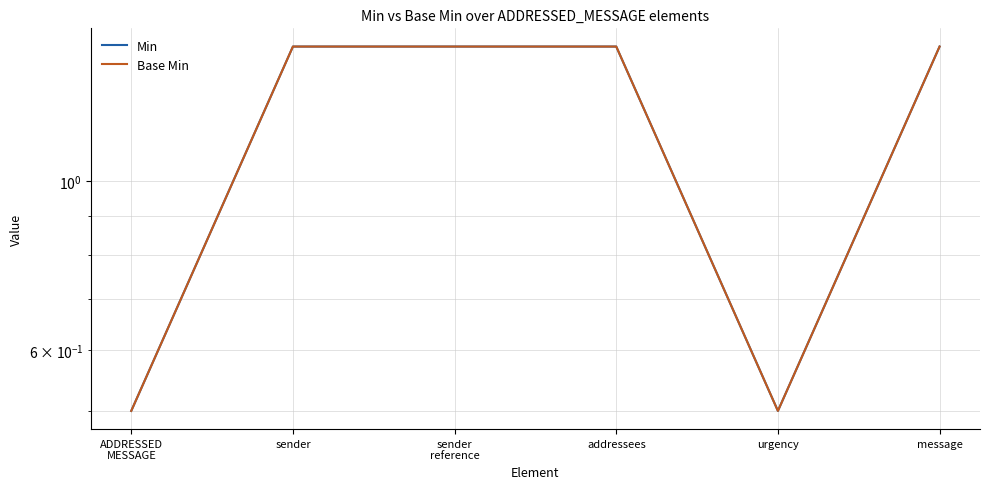

True or false: Base Min and Min cross at least once.

False